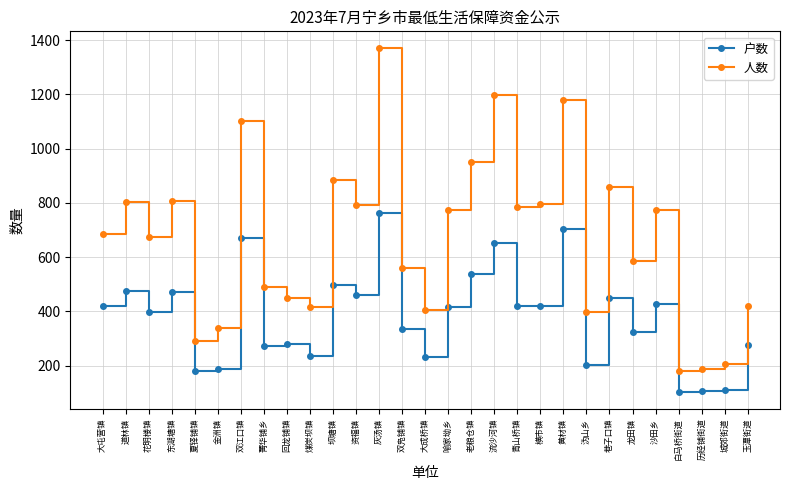

What is the label of the 29th point from the right?

大屯营镇